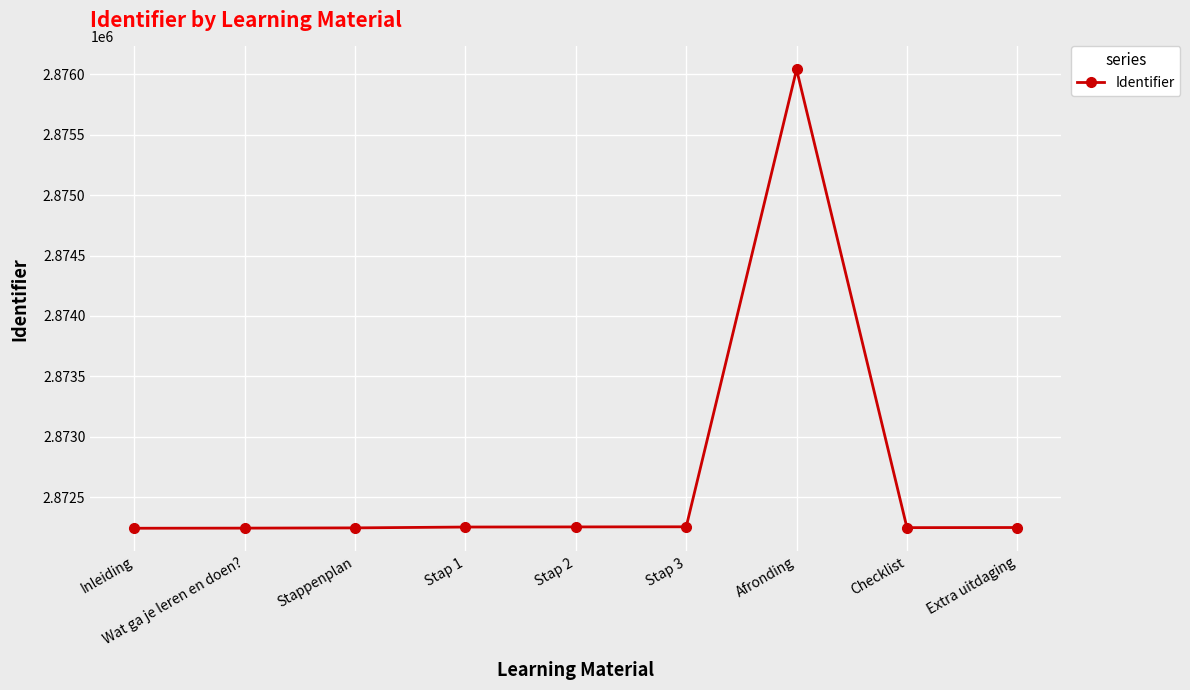

How many lines are shown in the chart?

1